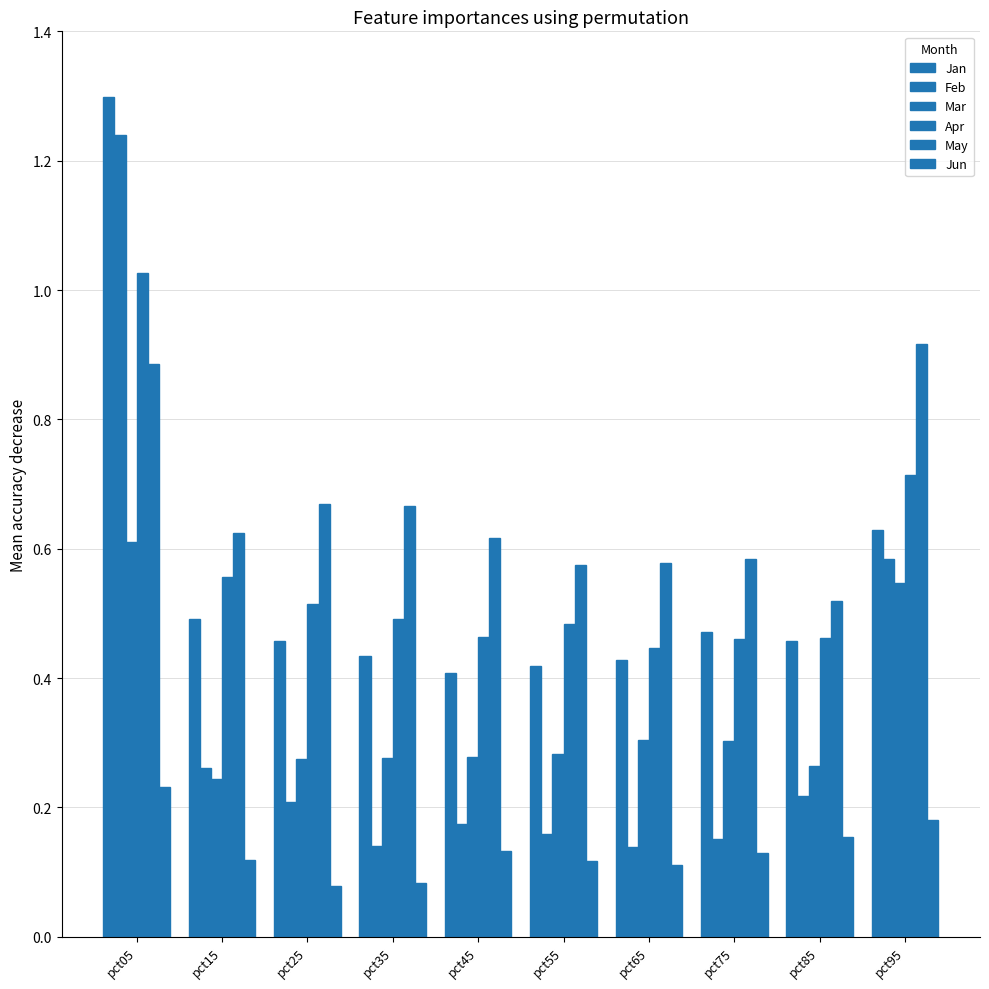

Is it true that May equals 1.0 at pct75?

False